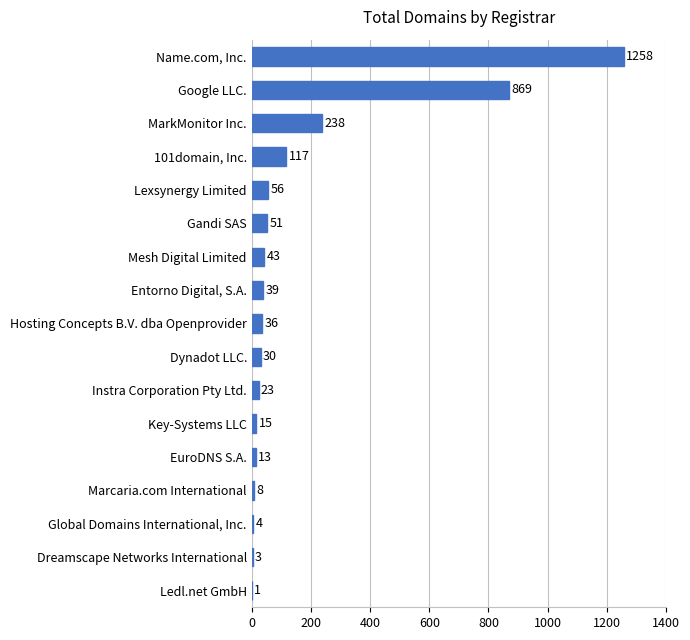

The chart shows a value of 1 at Ledl.net GmbH. True or false?

True